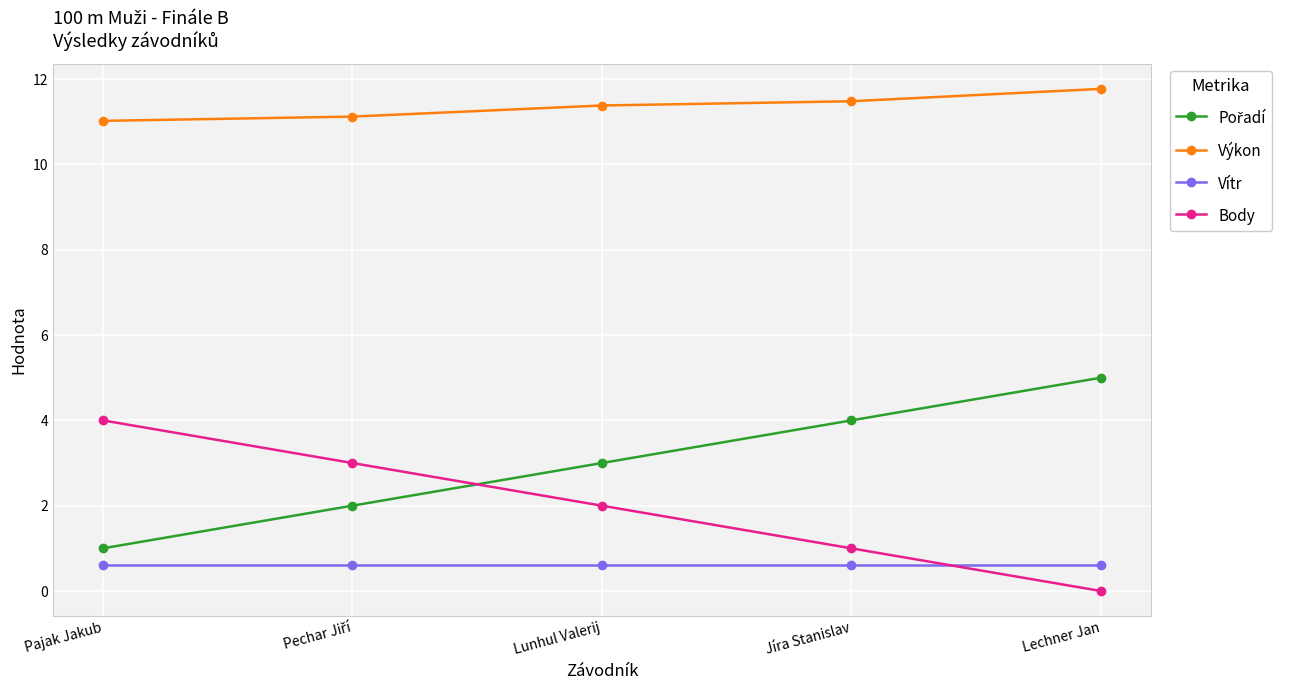

The Vítr series shows 1.0 at Lechner Jan. True or false?

False